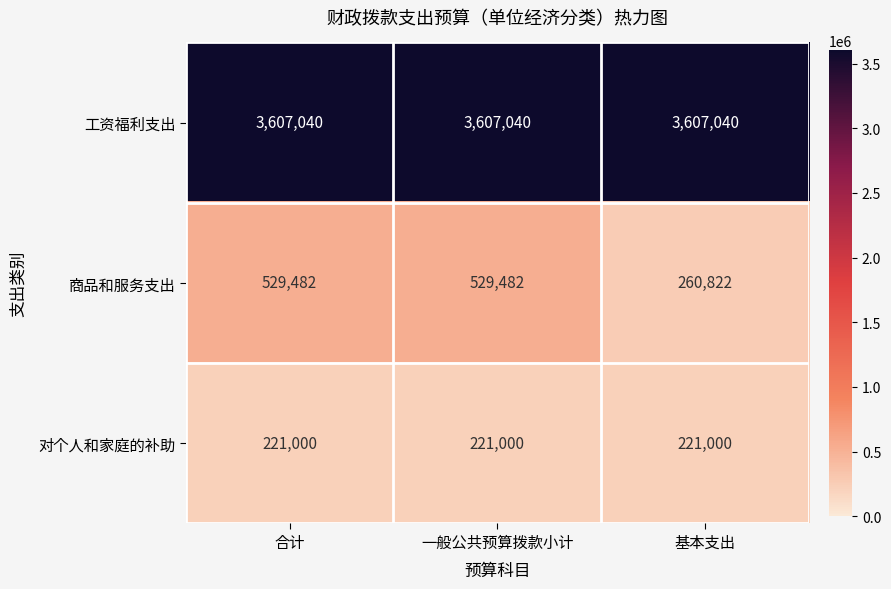

Reading left to right, transcribe all the data shown in this chart.

工资福利支出: 3607040	3607040	3607040
商品和服务支出: 529482	529482	260822
对个人和家庭的补助: 221000	221000	221000